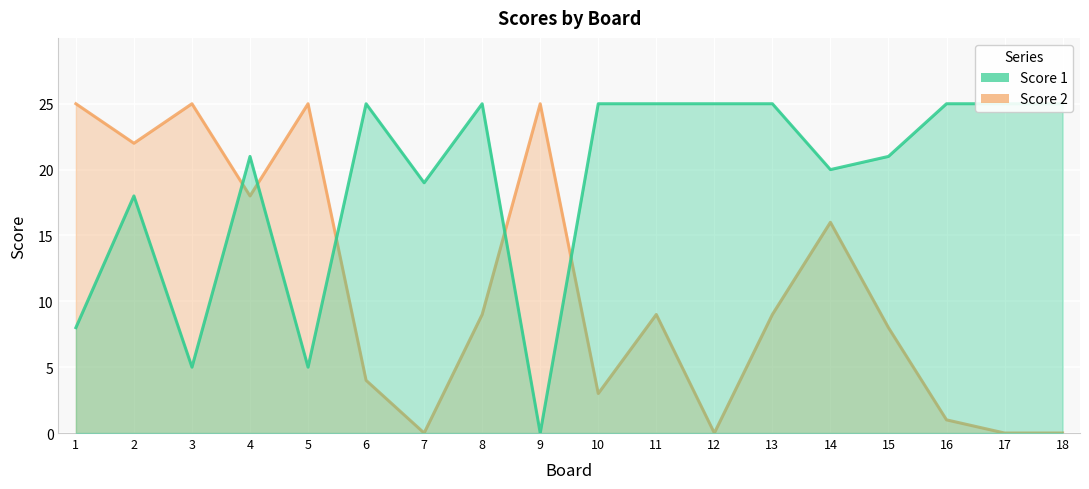

At how many categories does at least one series exceed 9?

18